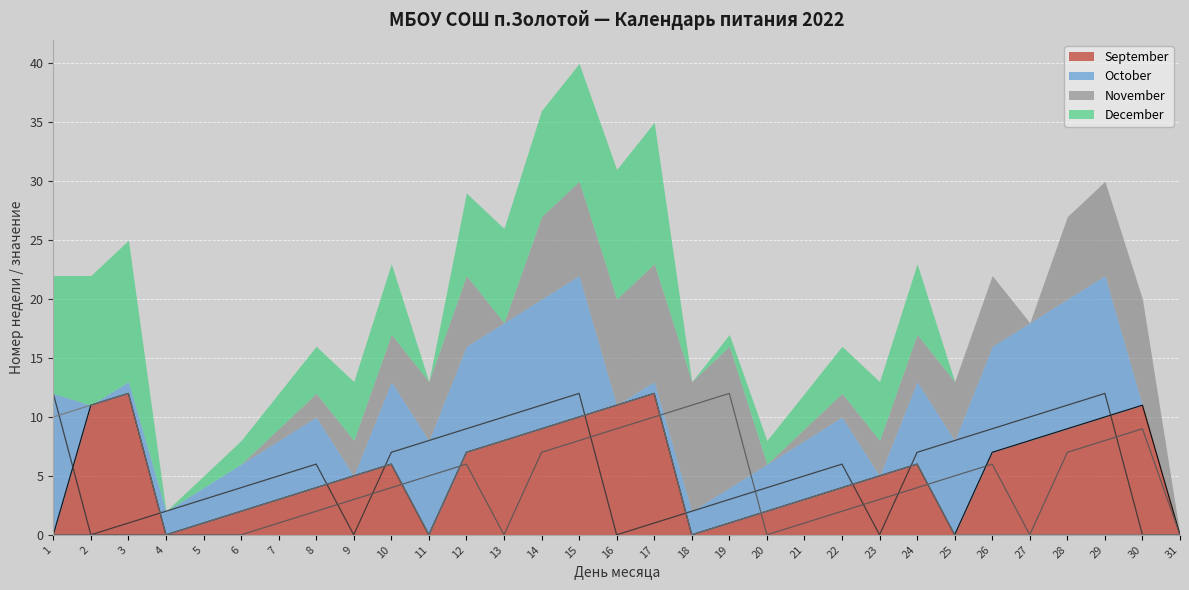

What is the average value of the September (line) series?

5